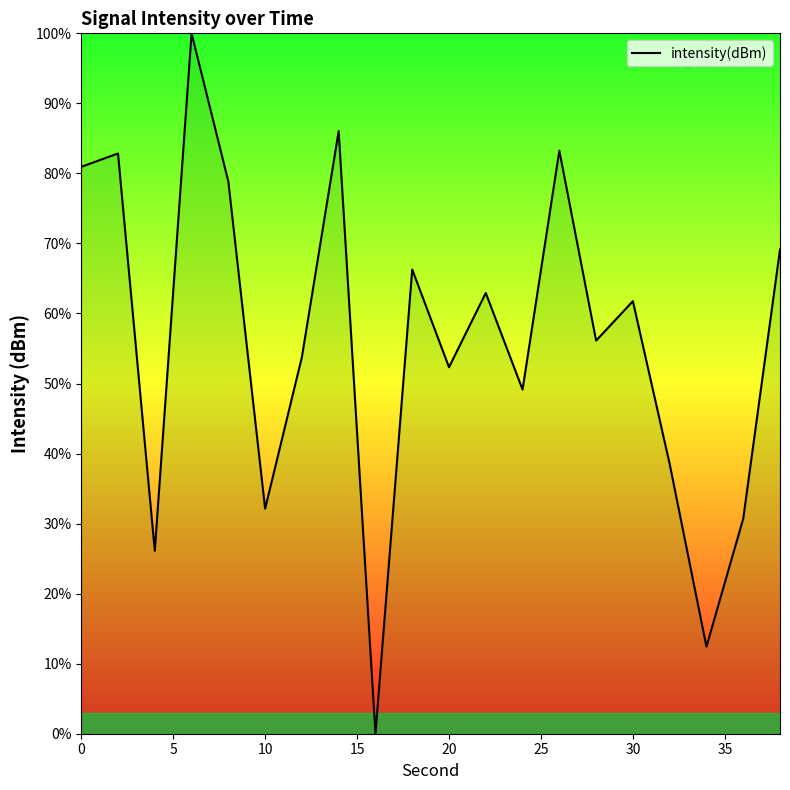

What is the difference between the maximum and minimum values?

100.0